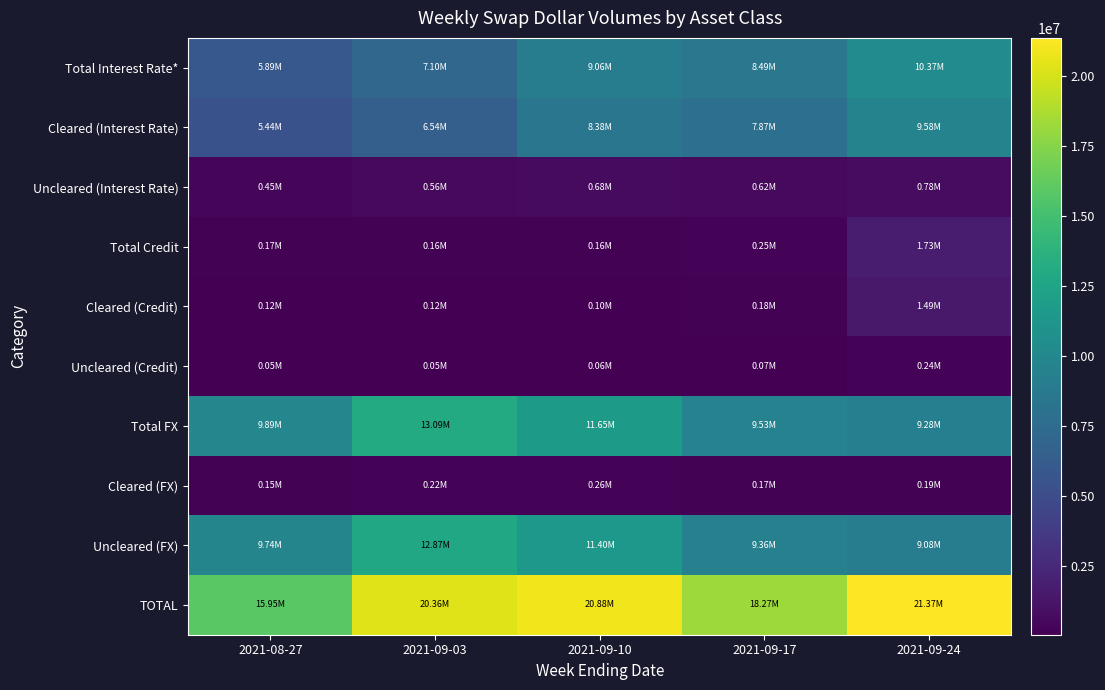

Between 2021-09-10 and 2021-09-03, which is larger?

2021-09-10